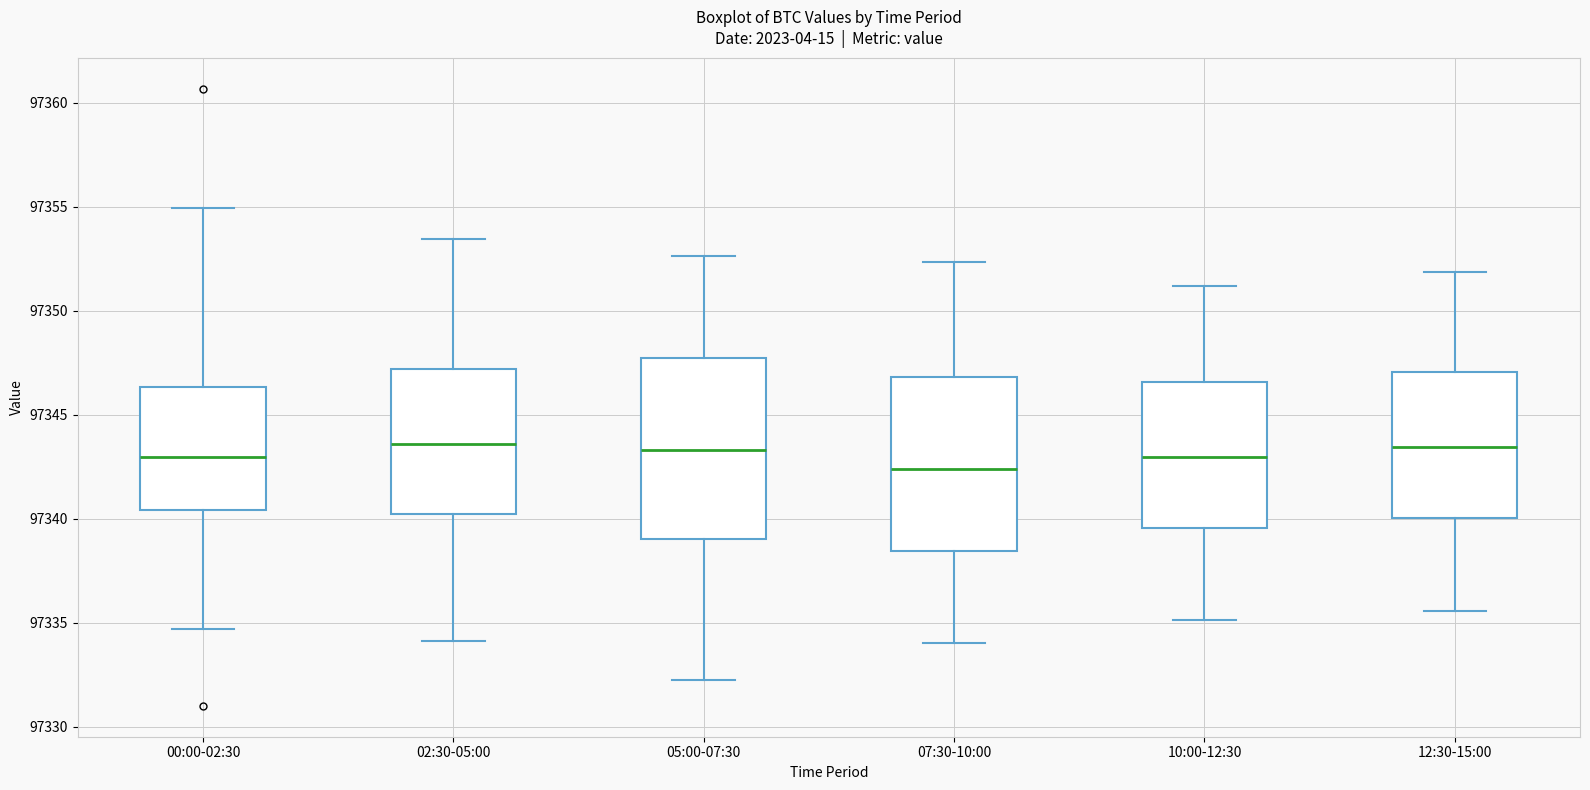

Which box has the lowest median line?

07:30-10:00